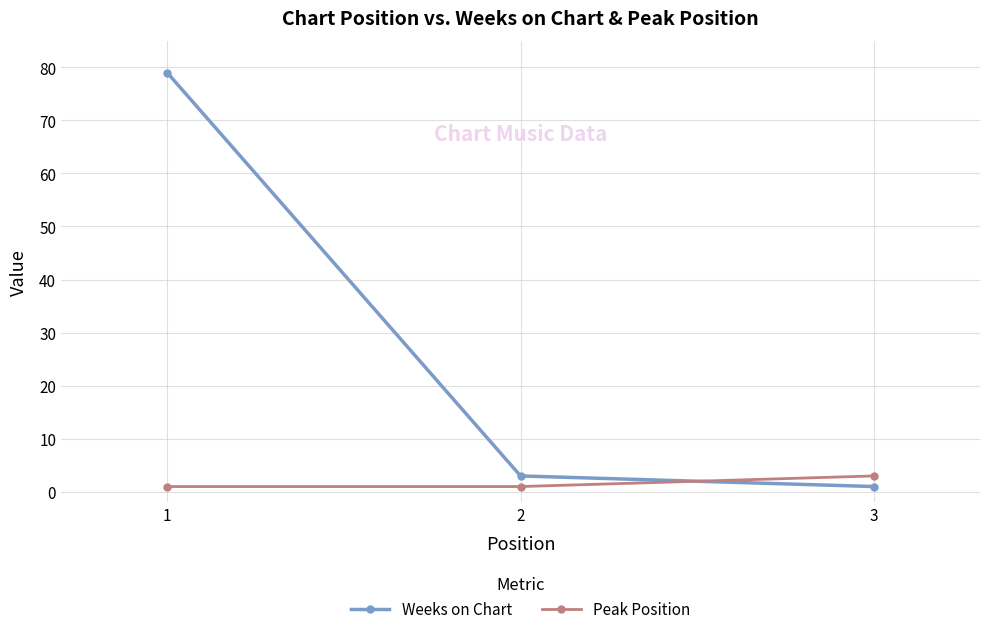

Read the Peak Position value at 1.

1